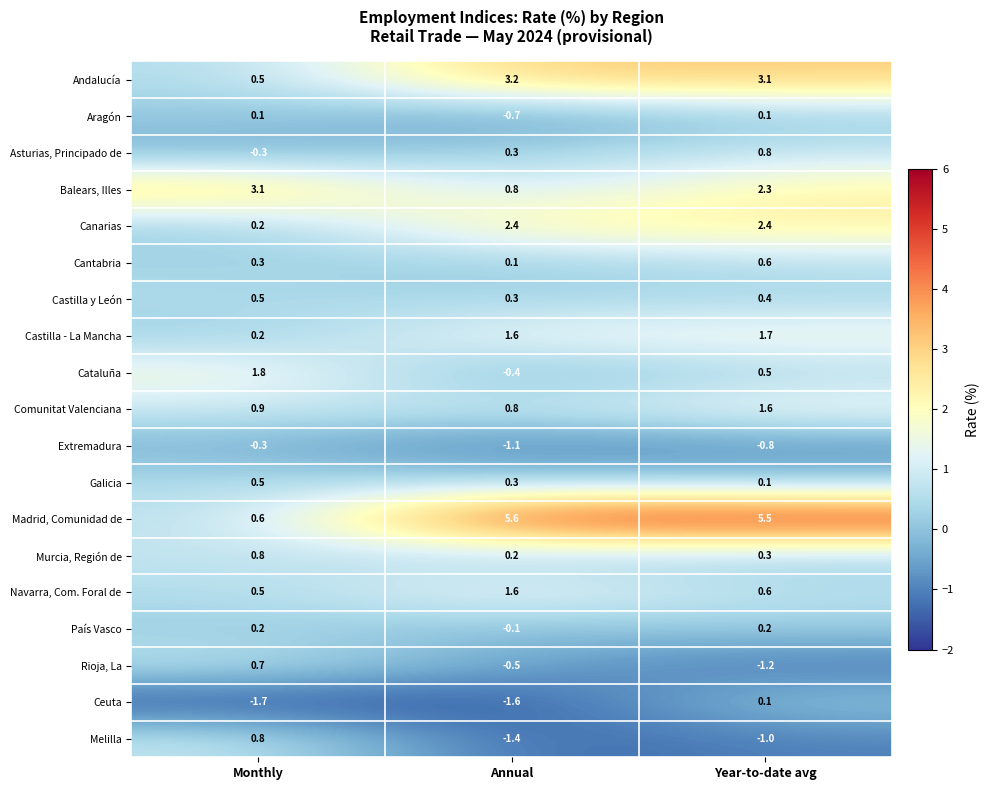

At which label does Melilla first exceed -1?

Monthly